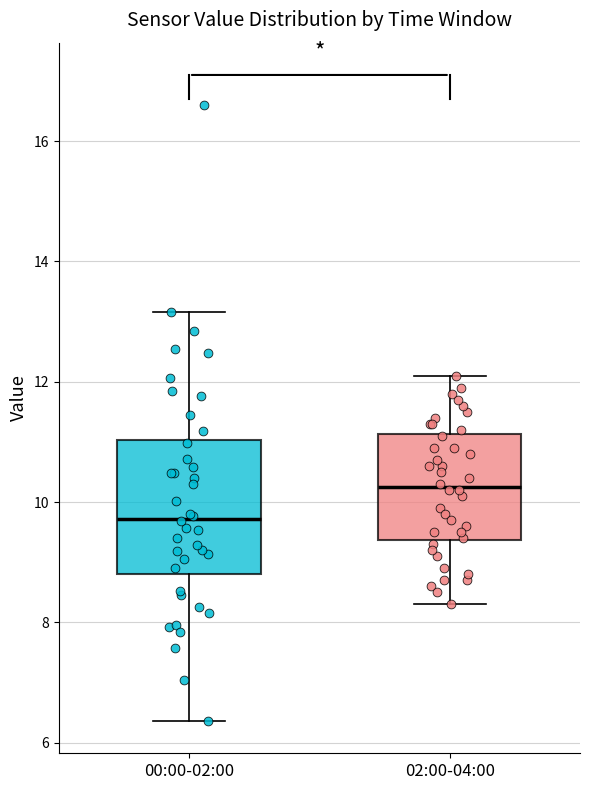

Where is the lower edge of the box for 02:00-04:00 on the y-axis? The values are not printed on the chart, so give them approximately, as read against the axis.

9.4